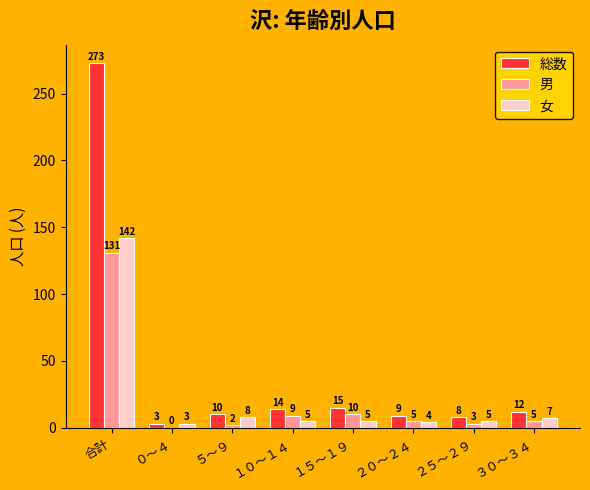

Which category has the highest value across all series?

合計